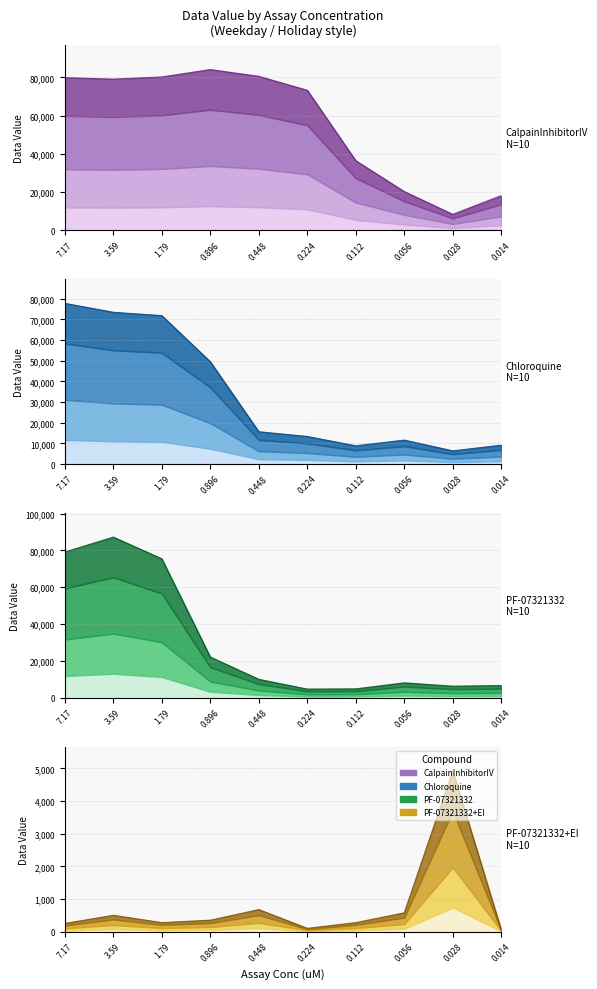

What is the difference between the maximum and second lowest values in the PF-07321332+EI series?

4825